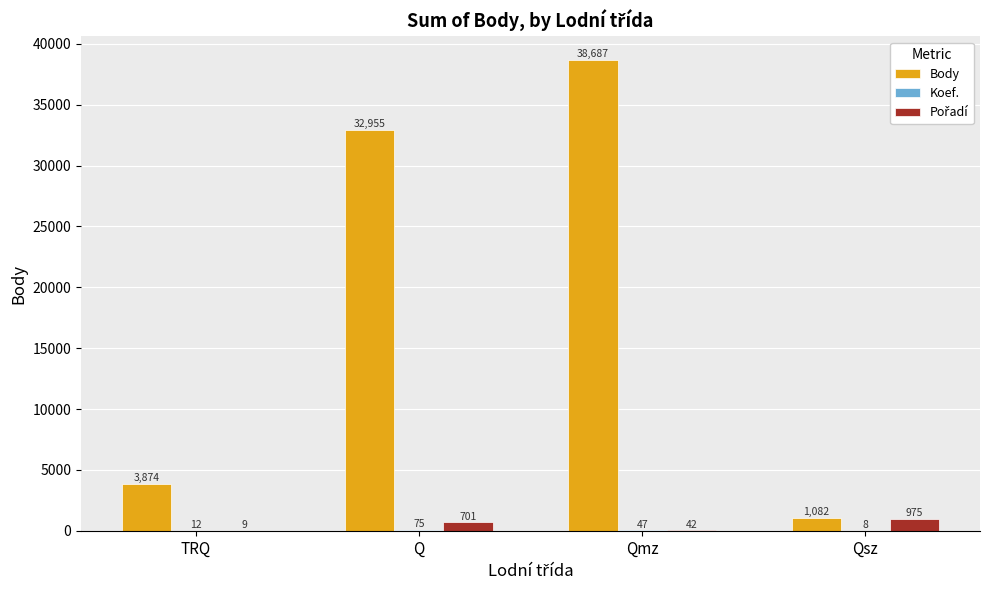

At which category does the chart reach its peak across all series?

Qmz